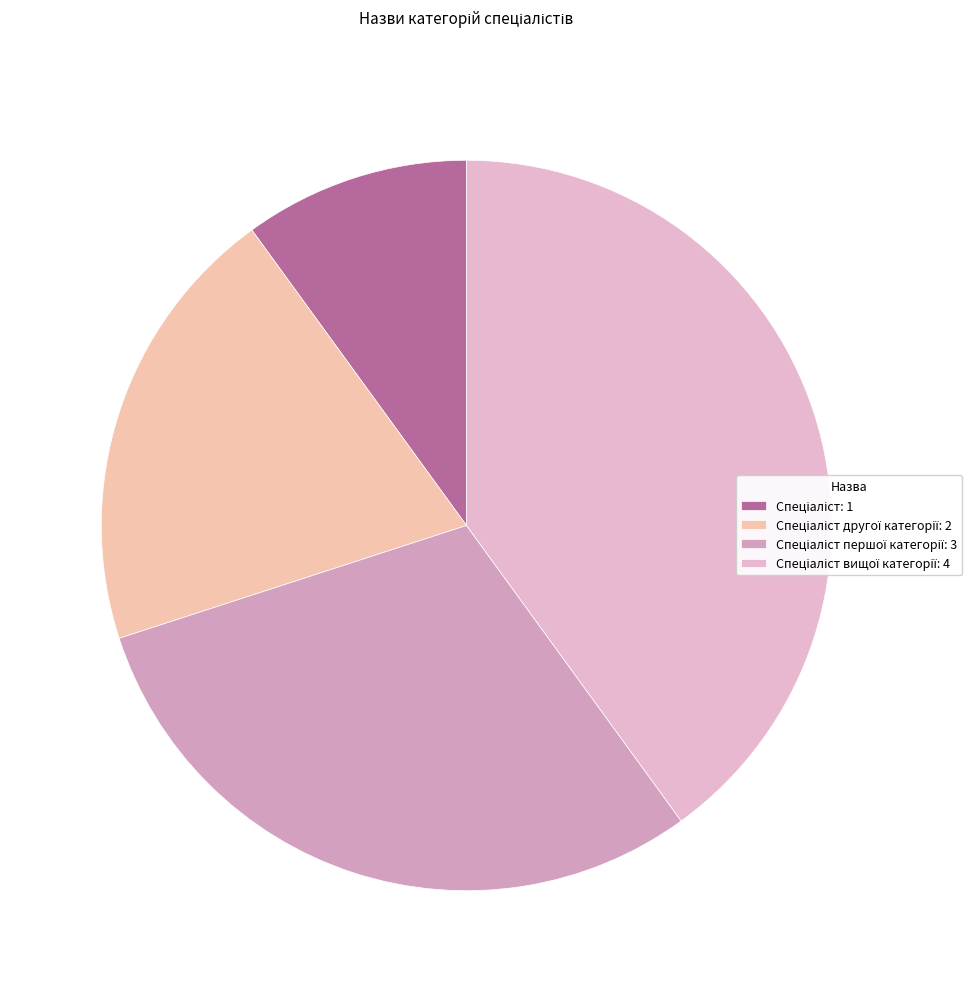

Count the number of slices in the pie.

4